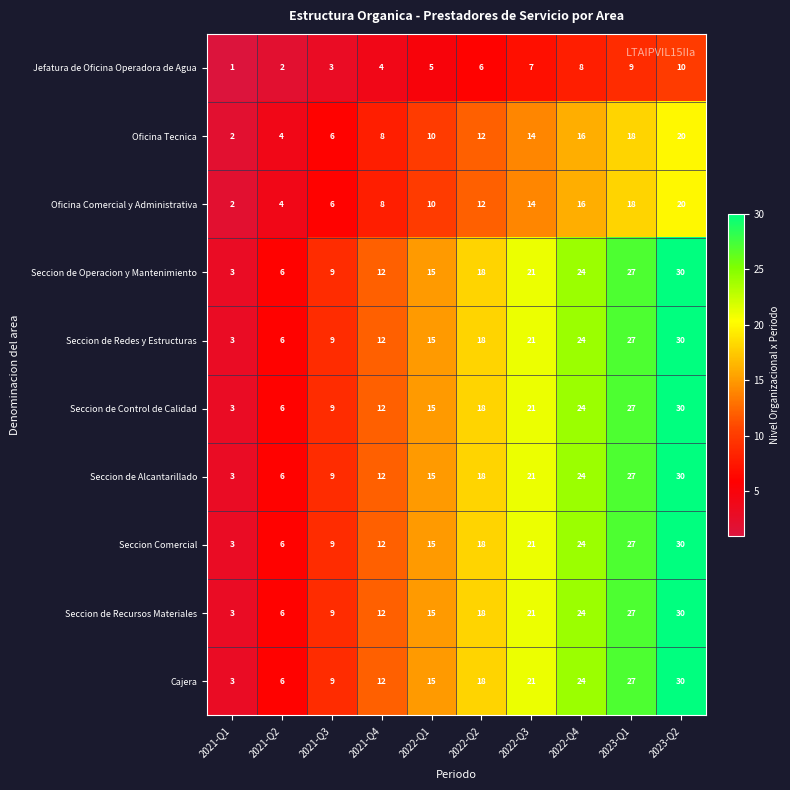

At which category does the chart reach its minimum across all series?

2021-Q1